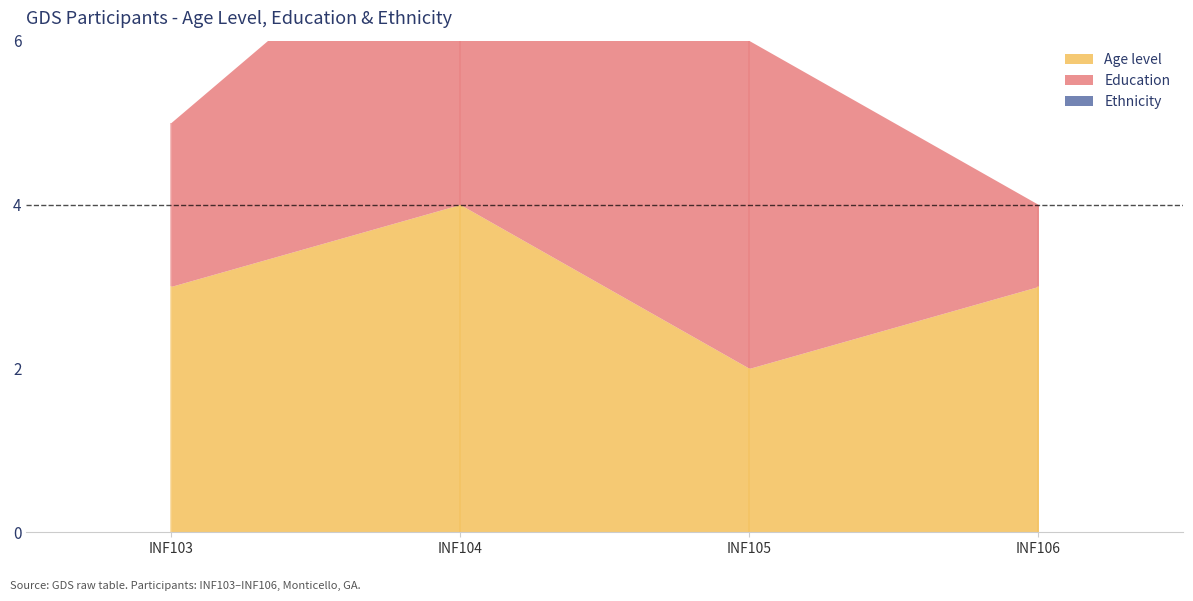

Which series changed the most between 1 and 4?

Education